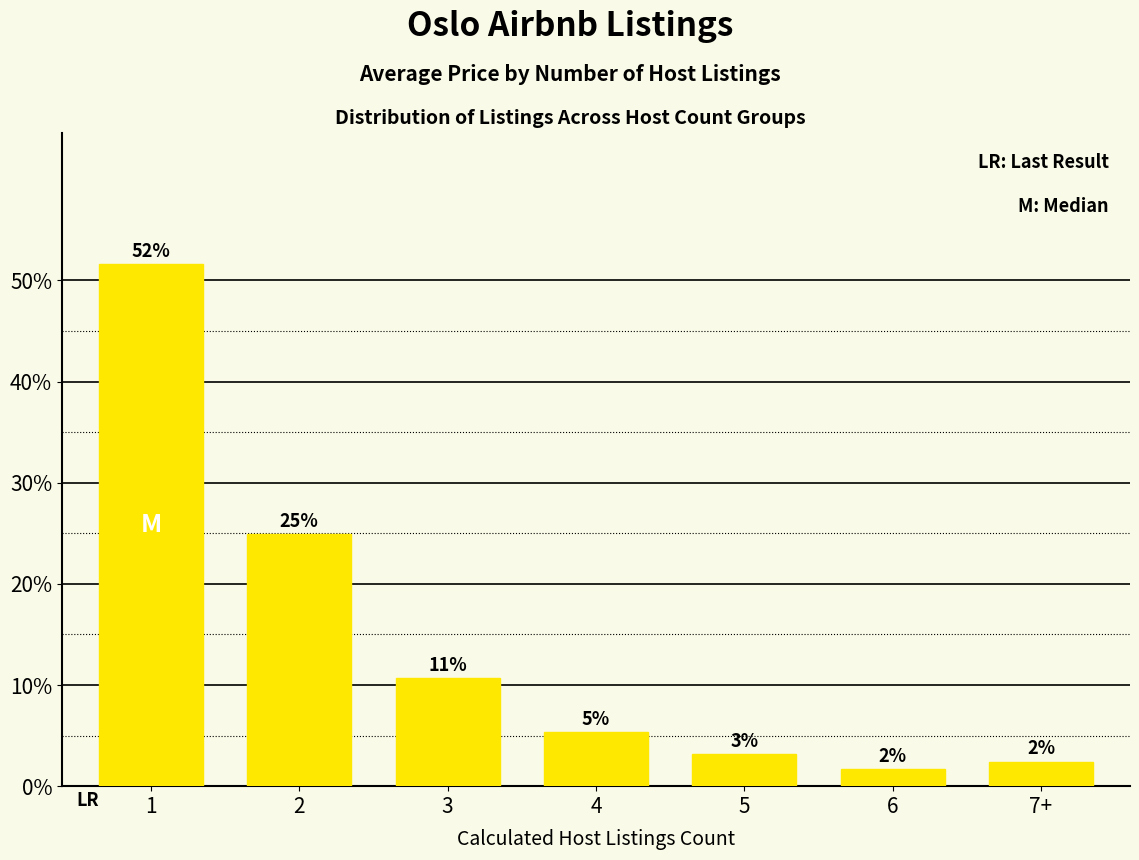

How many bars are there in total?

7